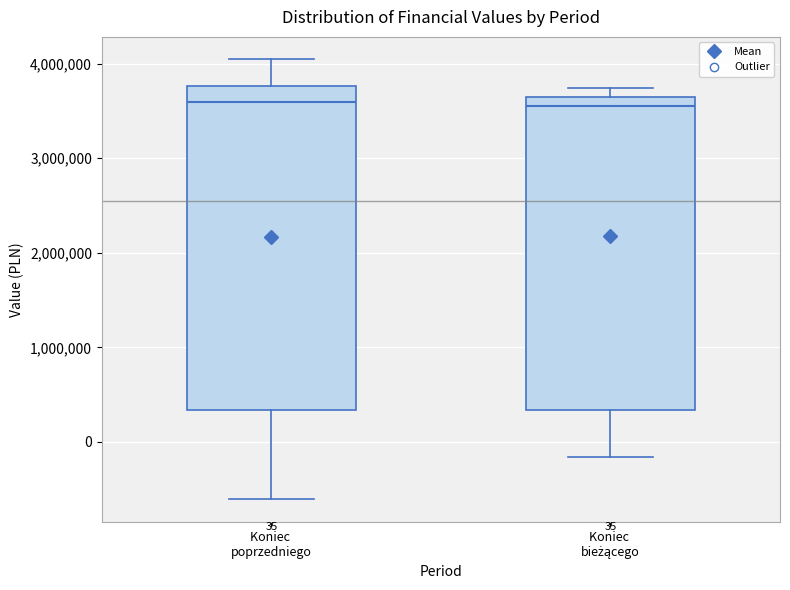

Which box is the tallest, from its lower edge to its upper edge?

Koniec poprzedniego